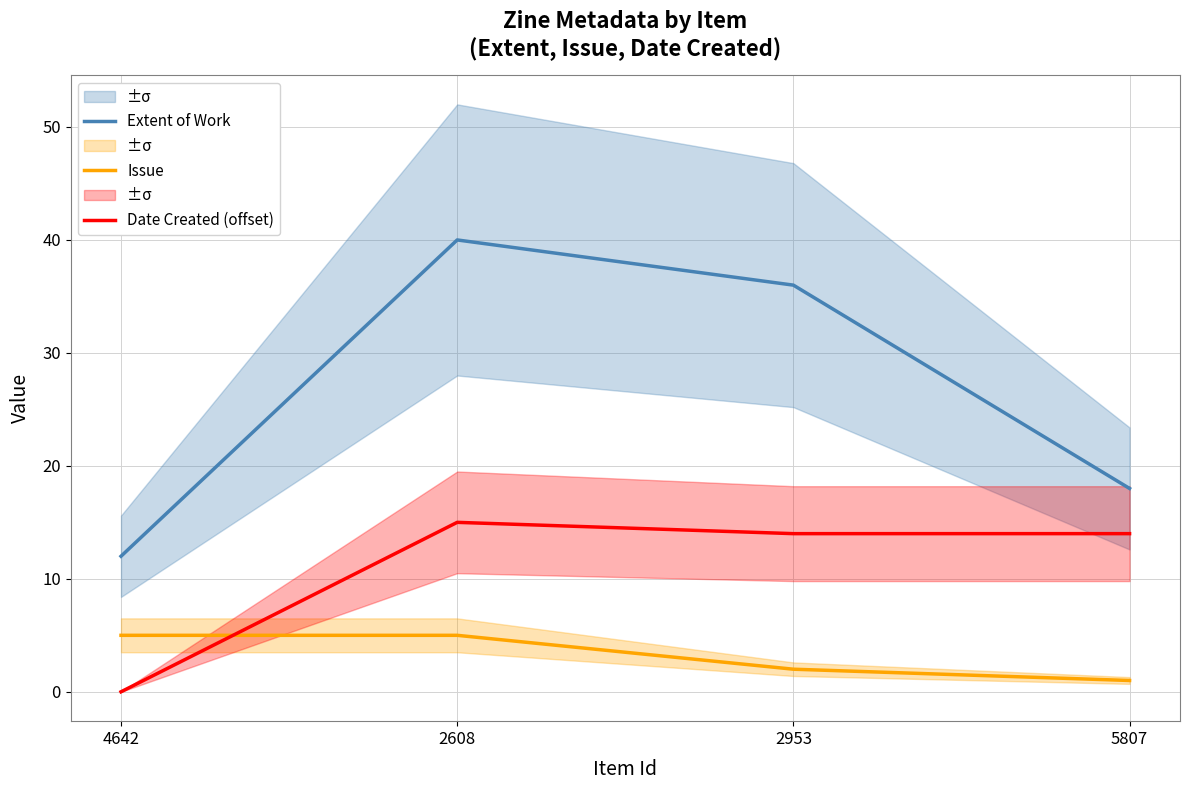

Which category has the lowest value across all series?

4642